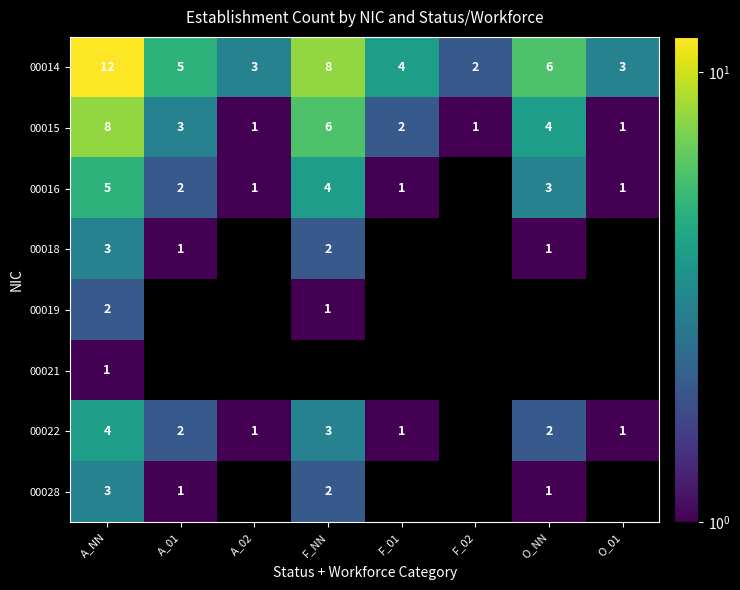

Which category has the highest value across all series?

A_NN